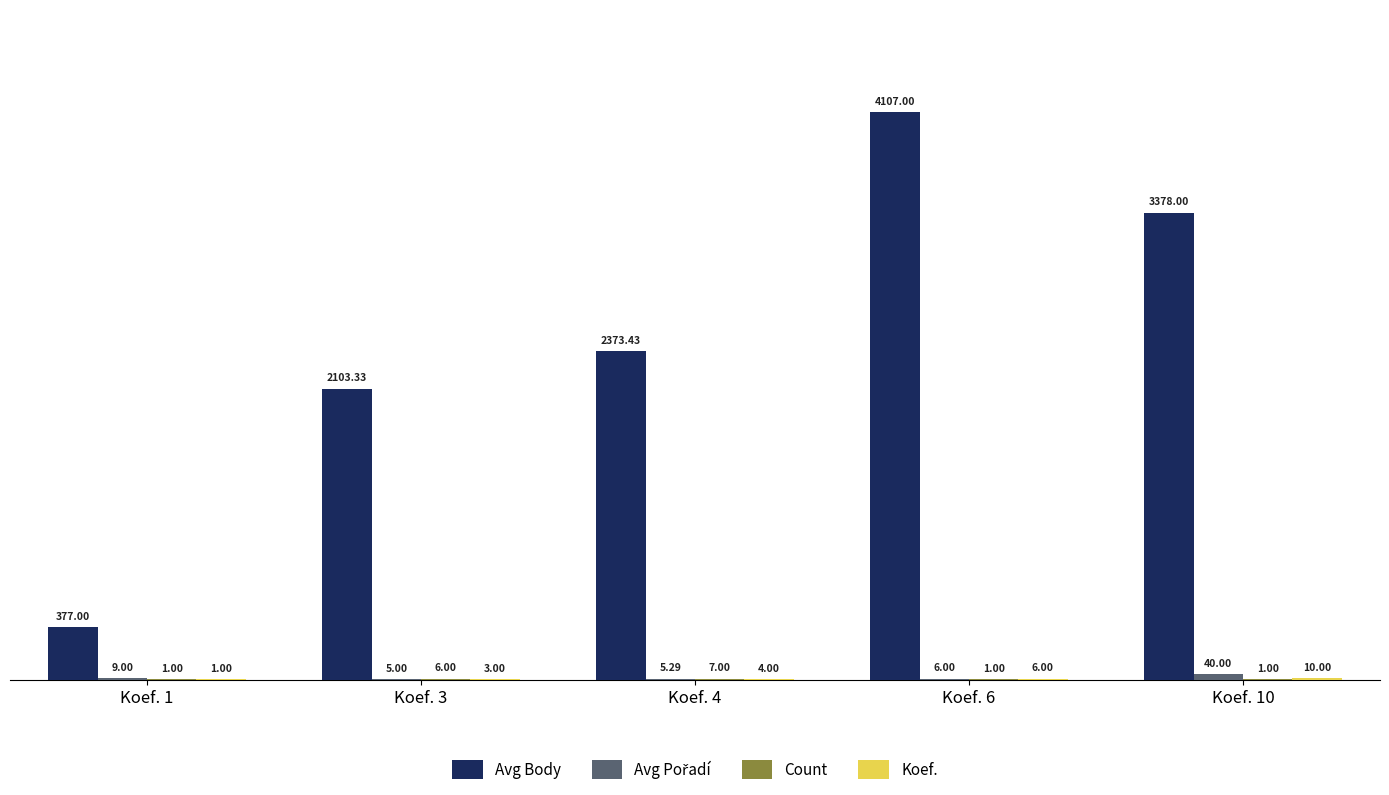

Which series has the widest spread of values?

Avg Body